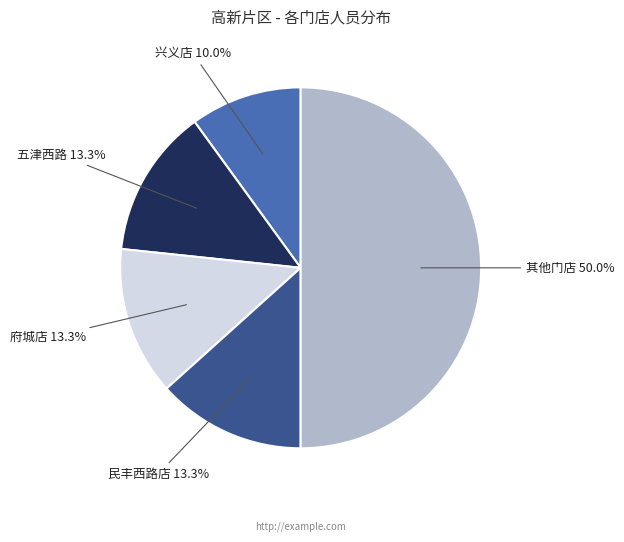

Approximately how many times larger is the value at 民丰西路店 compared to 其他门店?

0.3